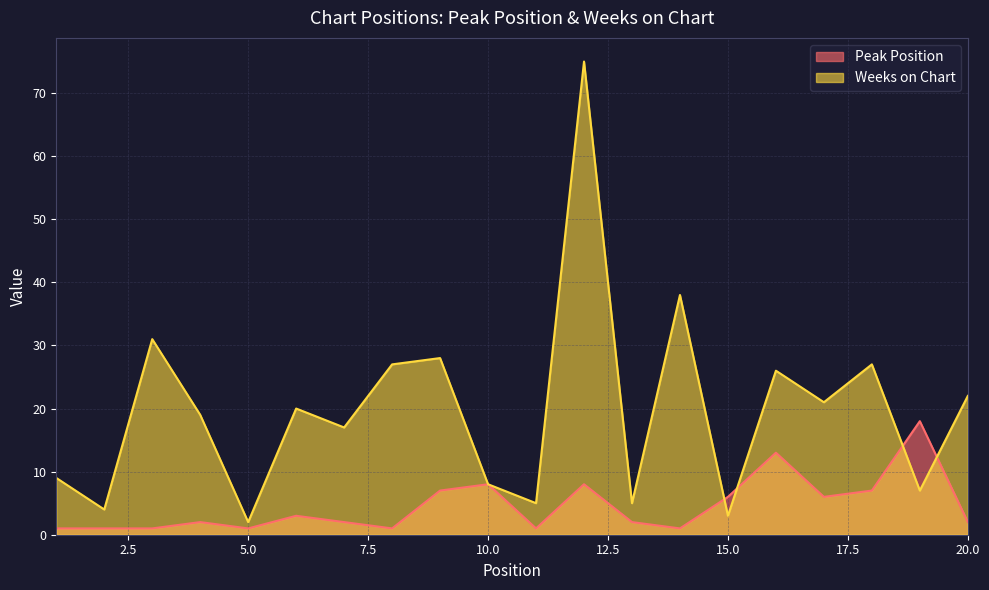

At how many categories does at least one series exceed 45?

1